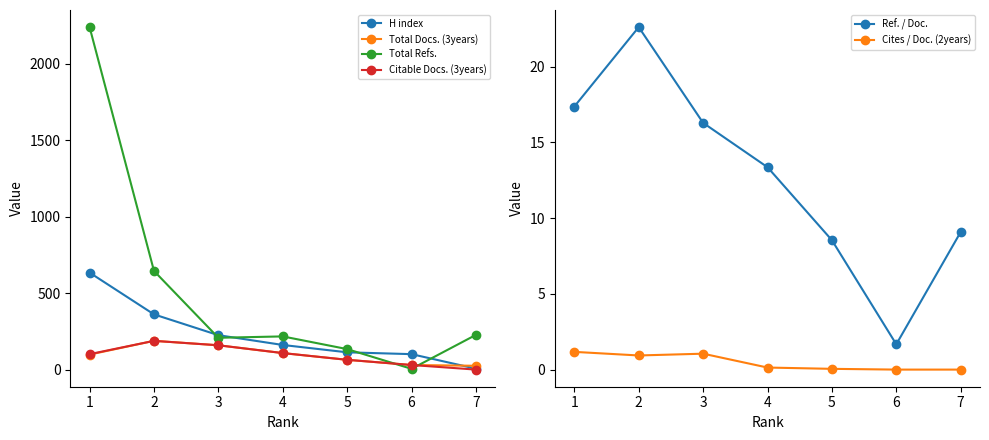

At which label is Total Refs. closest to 1122?

2